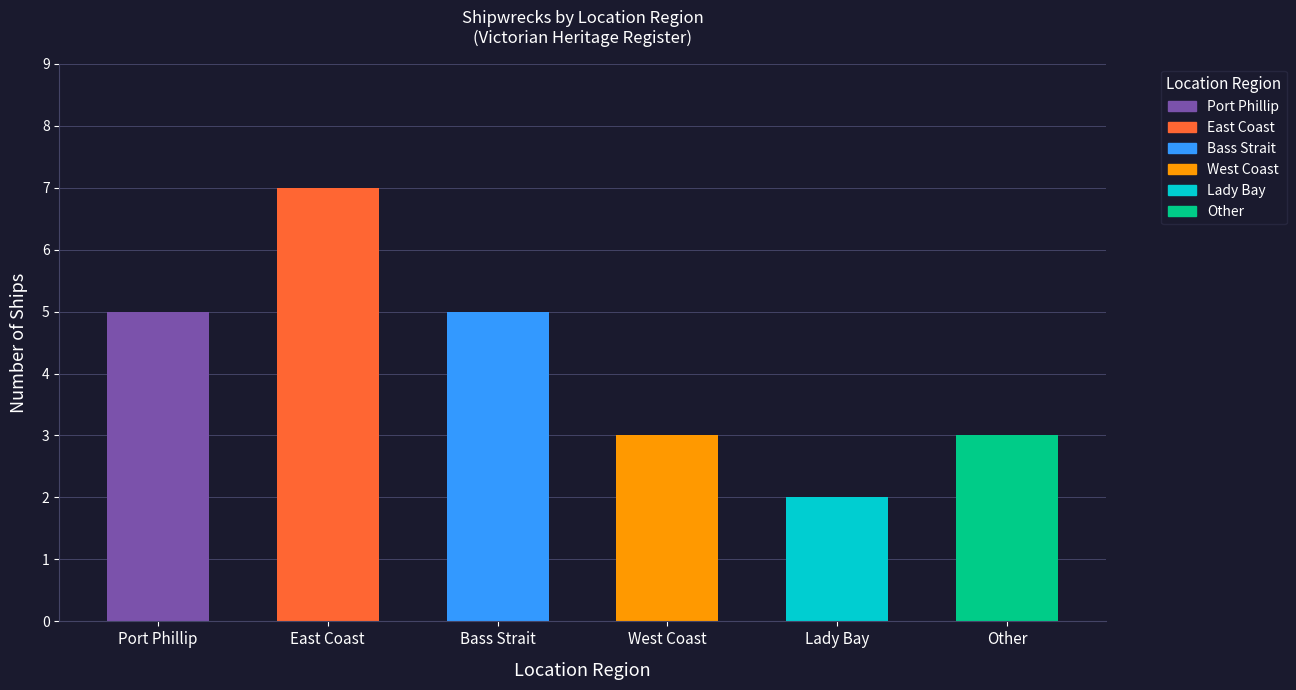

Are the bars horizontal?

No